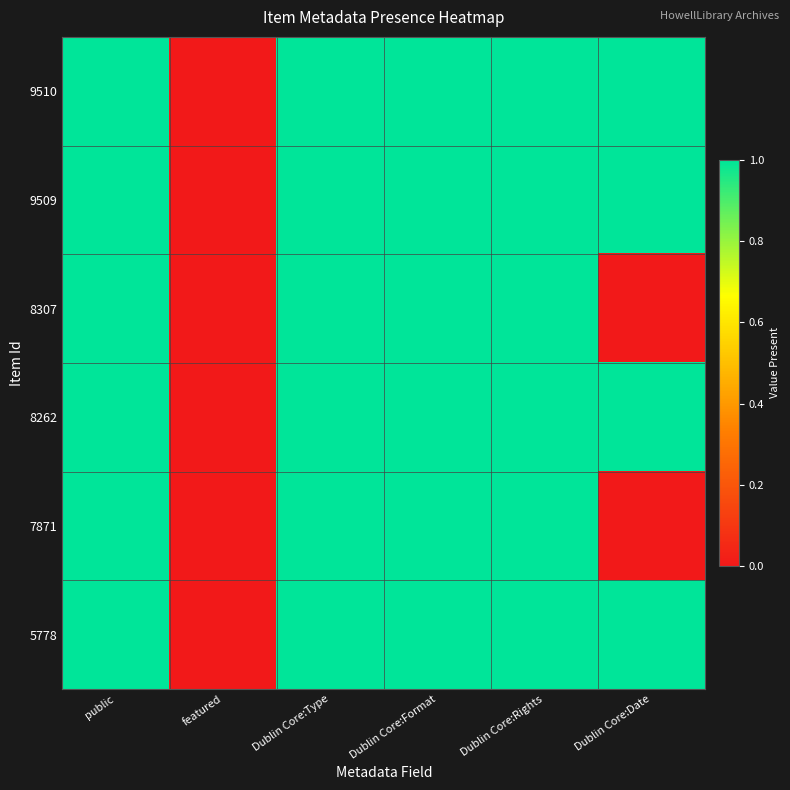

How many data points does each series have?

6